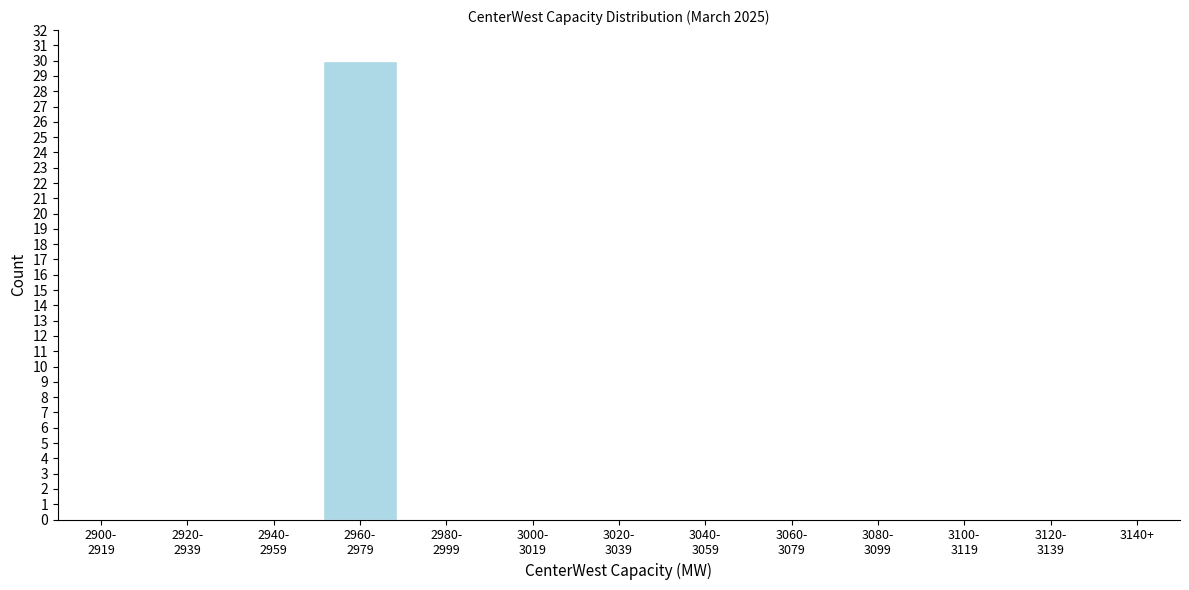

What is the maximum value shown in the chart?

30